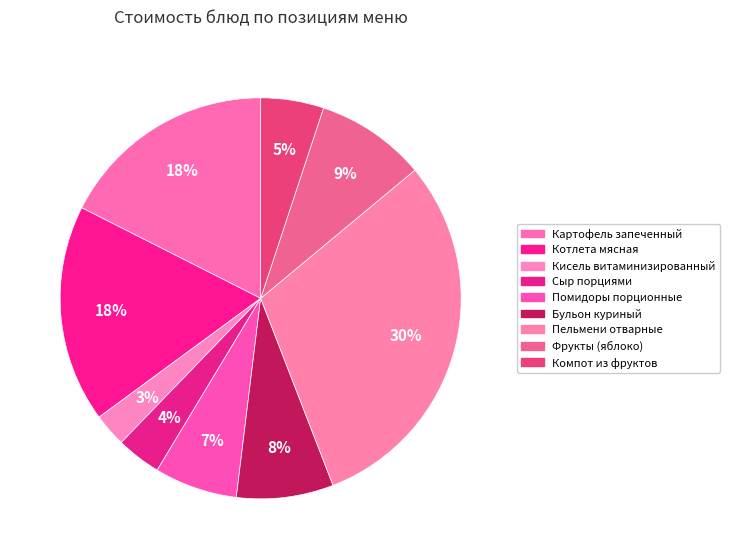

Count the number of slices in the pie.

9